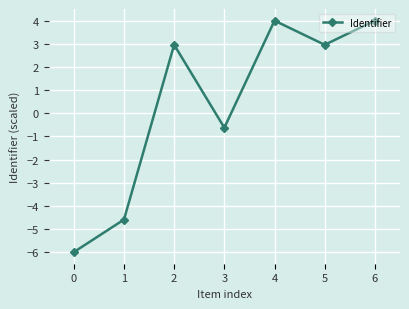

What is the change in value from 0 to 4?

+10.0